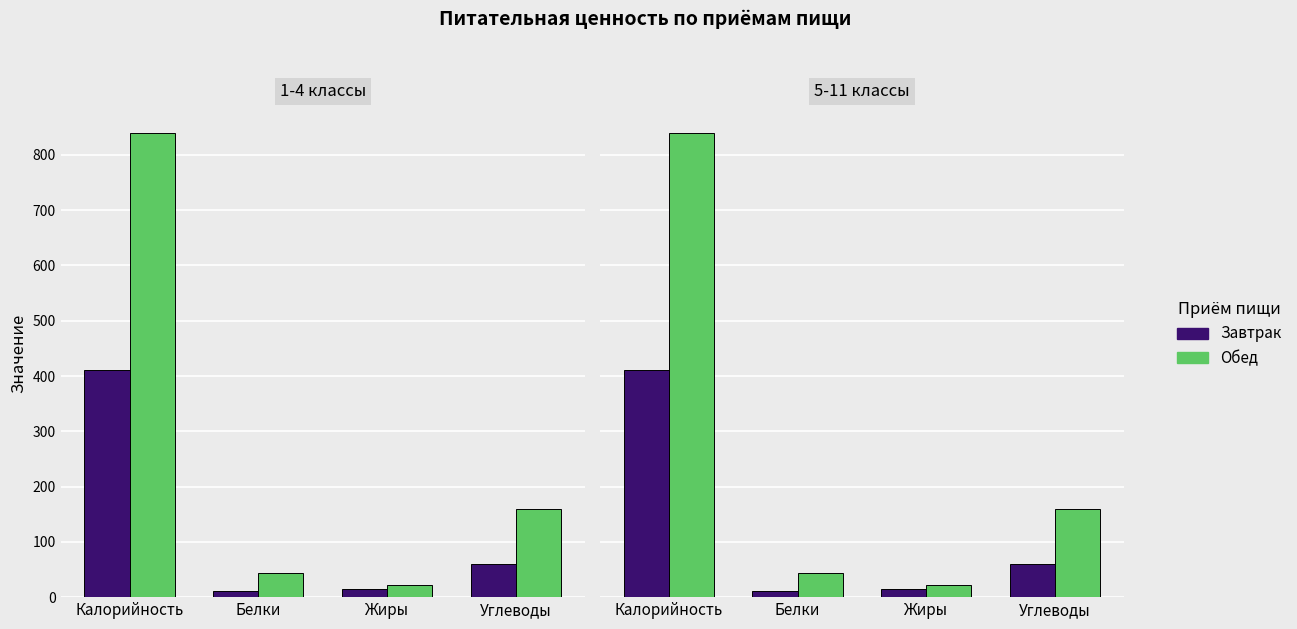

At which label does Обед first exceed 160?

Калорийность